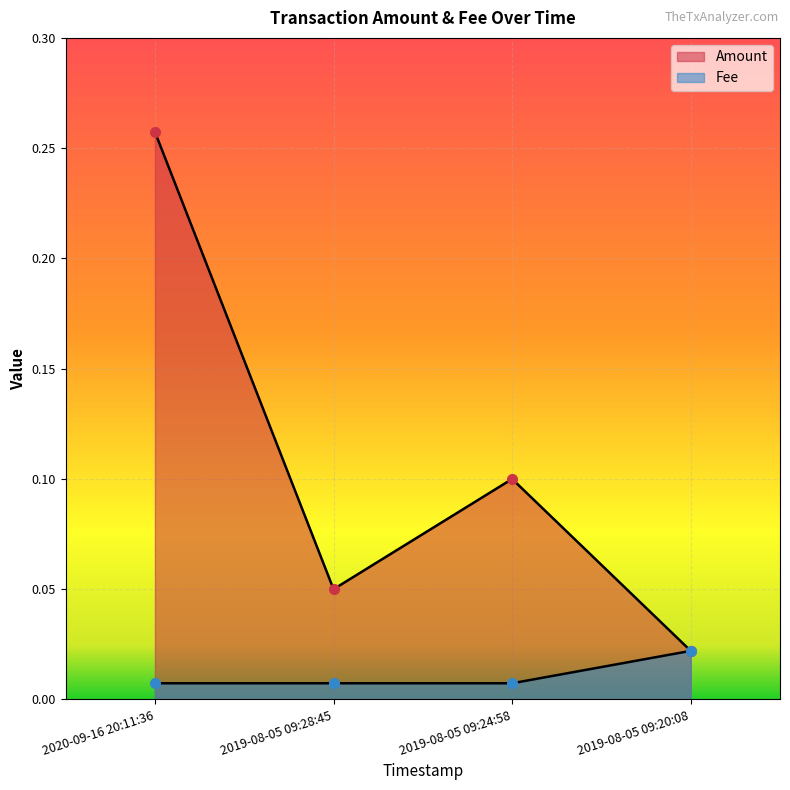

True or false: Fee and Amount cross at least once.

False